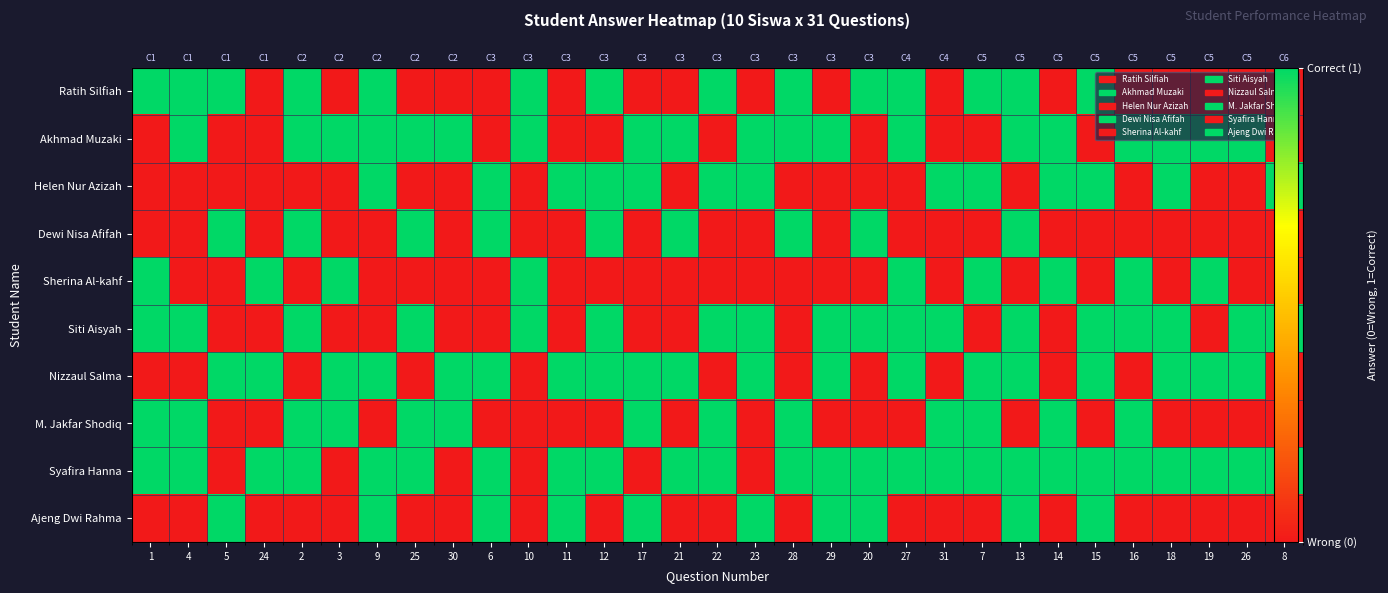

At which category is the sum across all series the highest?

13